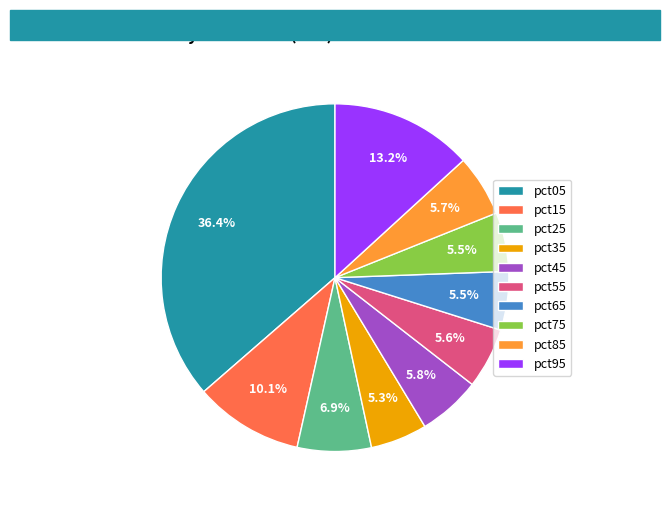

Between pct95 and pct45, which is larger?

pct95